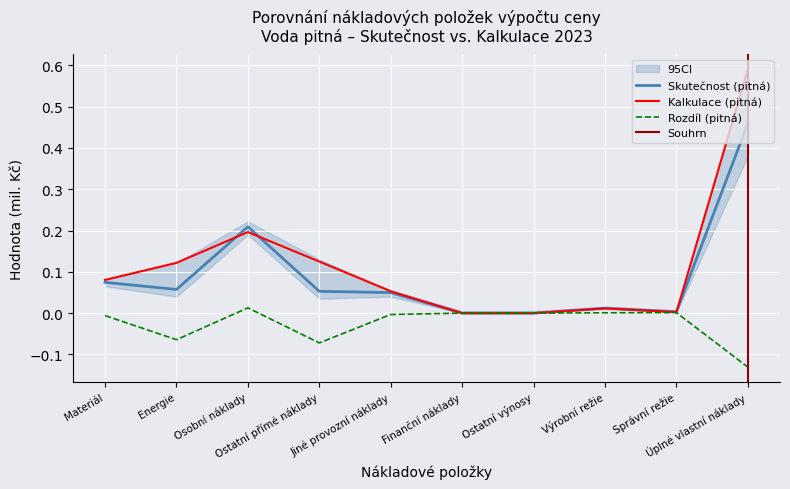

What is the minimum value shown in the chart?

-0.1